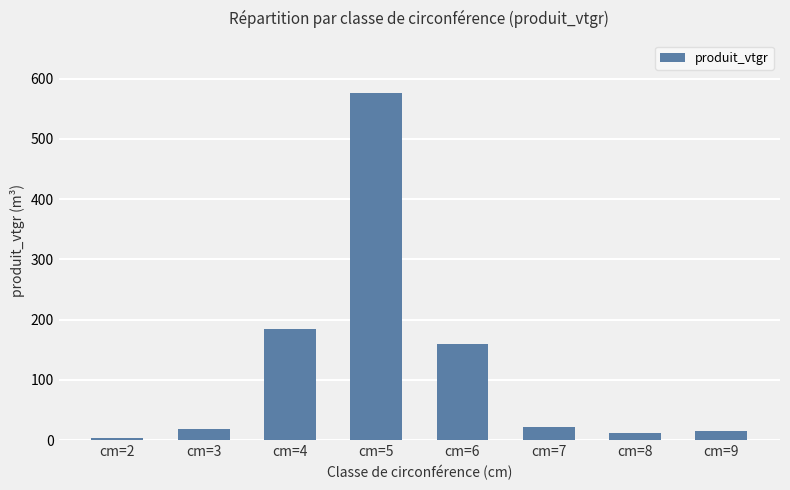

Does the chart contain any negative values?

No